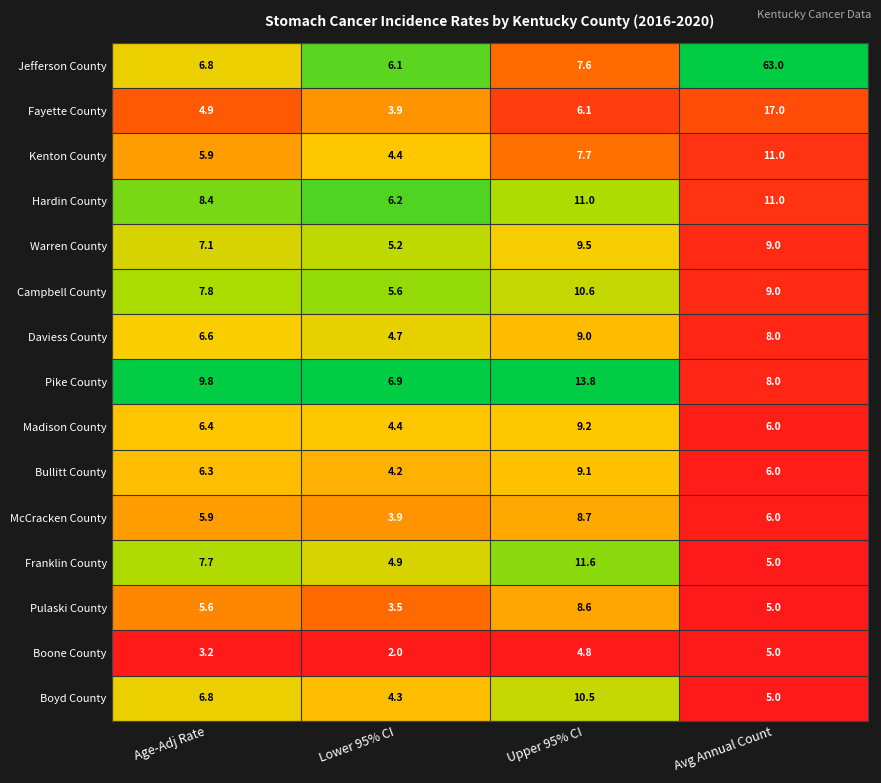

At which label is Hardin County closest to 8?

Age-Adj Rate